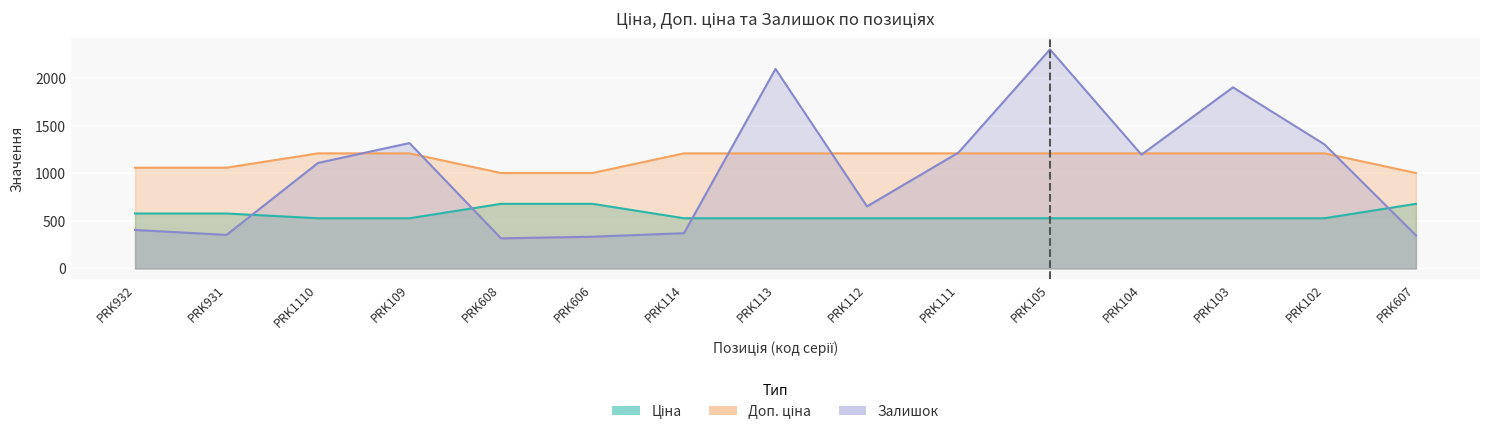

True or false: Залишок and Доп. ціна intersect in this chart.

True